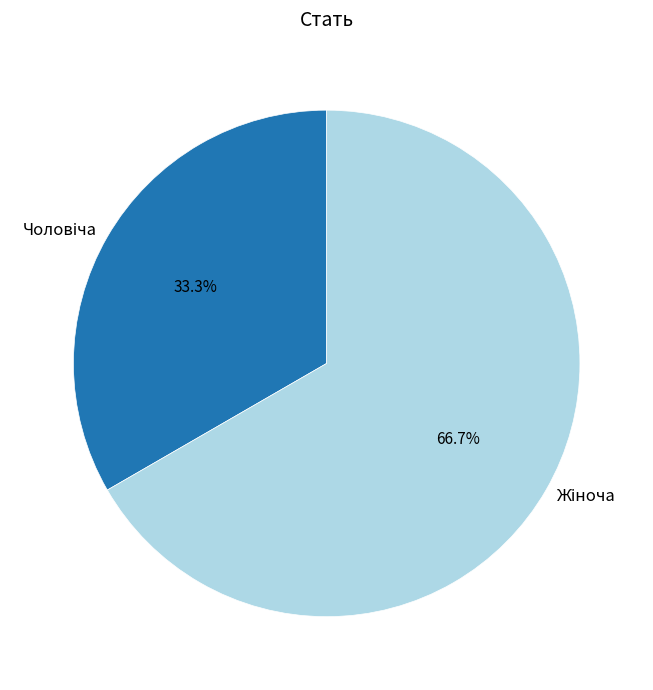

Is there a majority slice in this chart?

Yes